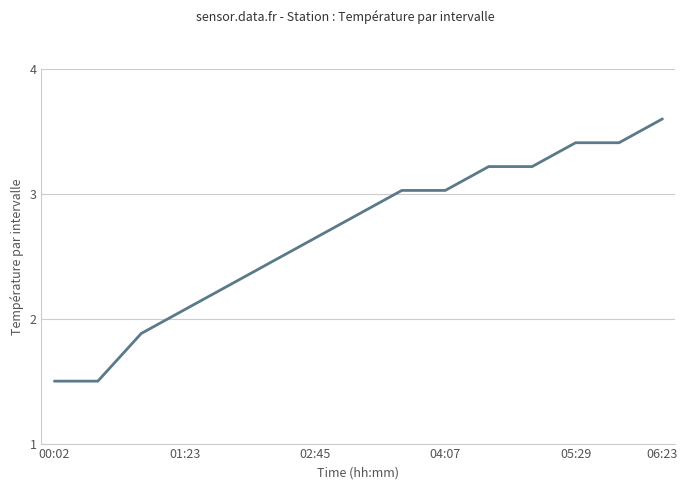

What is the maximum value shown in the chart?

3.6